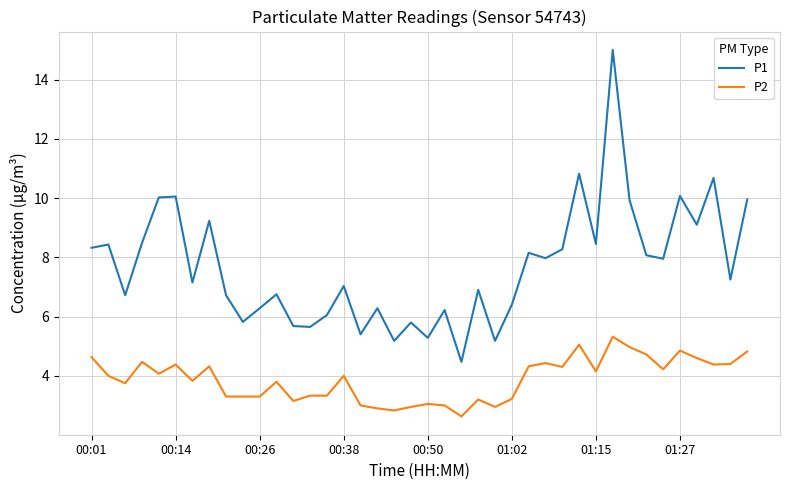

True or false: P1 and P2 cross at least once.

False